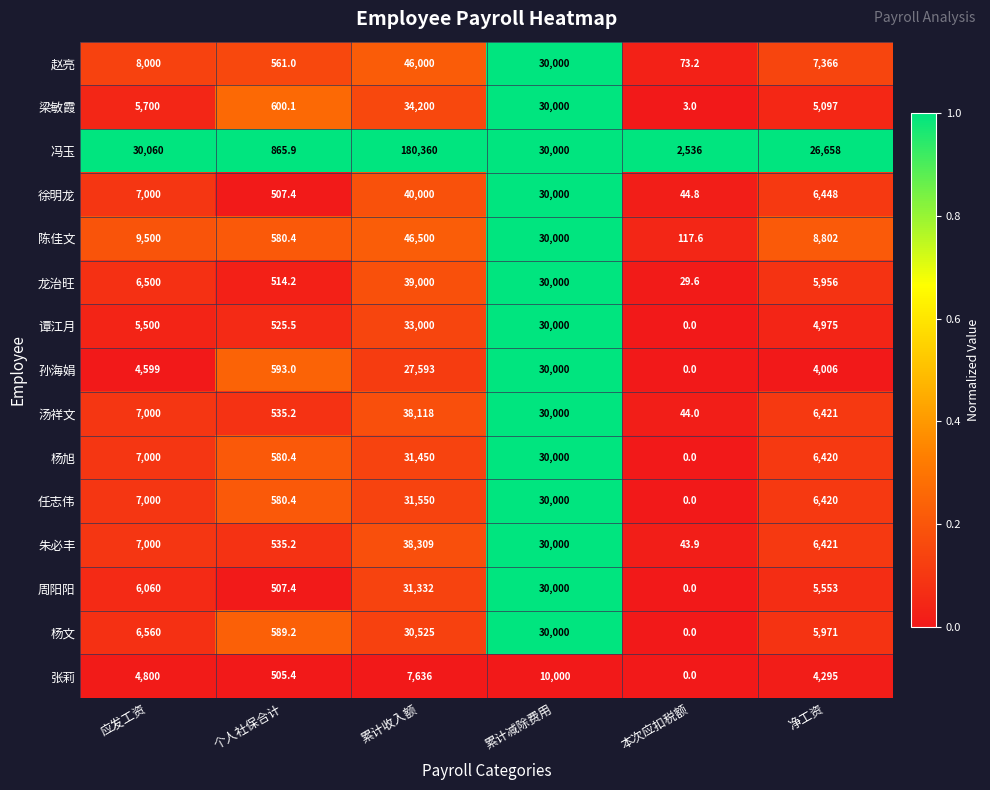

Count the number of data series in this chart.

15